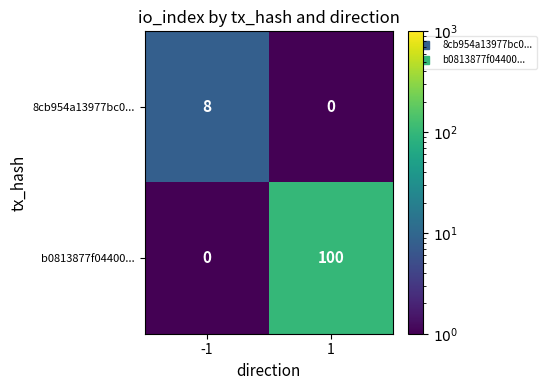

Reading left to right, transcribe all the data shown in this chart.

8cb954a13977bc0...: -1=8	1=0
b0813877f04400...: -1=0	1=100